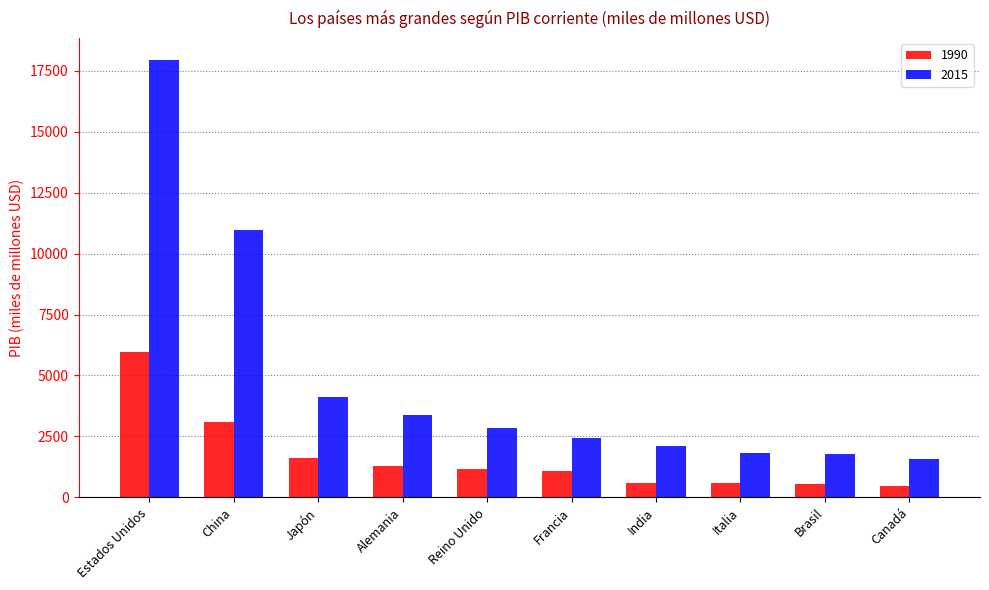

What is the difference between the second highest and minimum values in the 1990 series?

2629.3